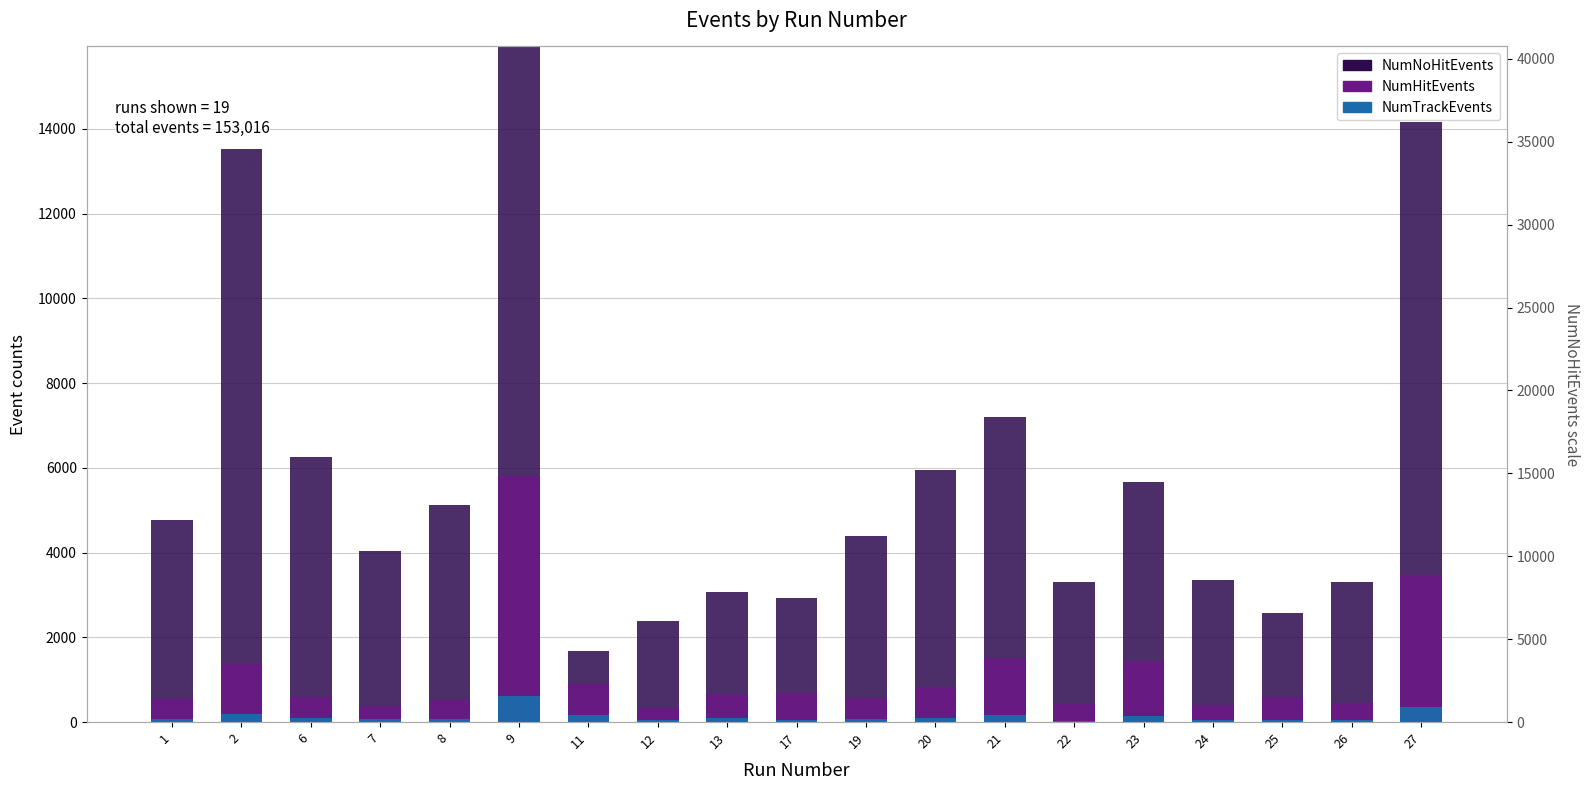

What is the value of the NumTrackEvents bar at the 3rd from the left?

93